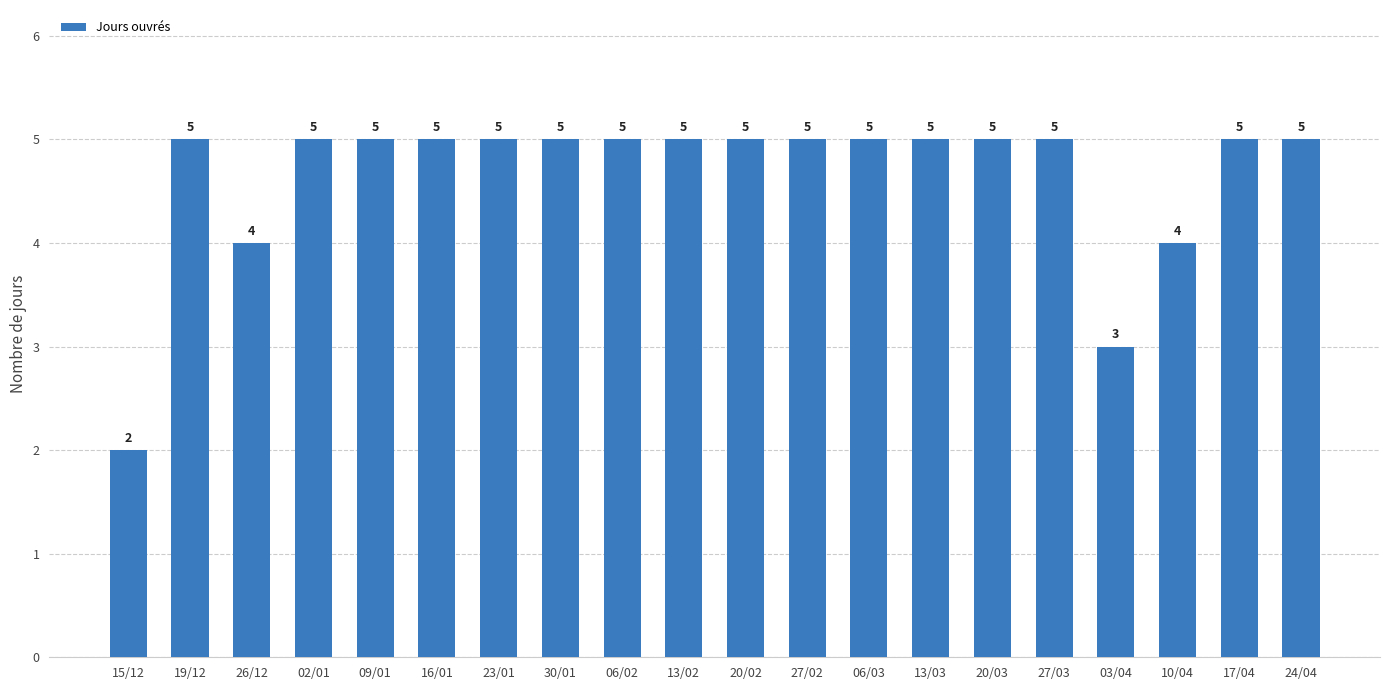

What is the label of the 1st bar from the left?

15/12